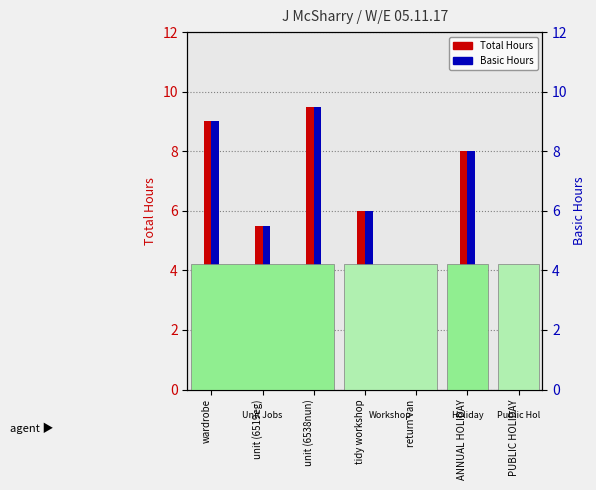

What is the maximum value for Total Hours?

9.5